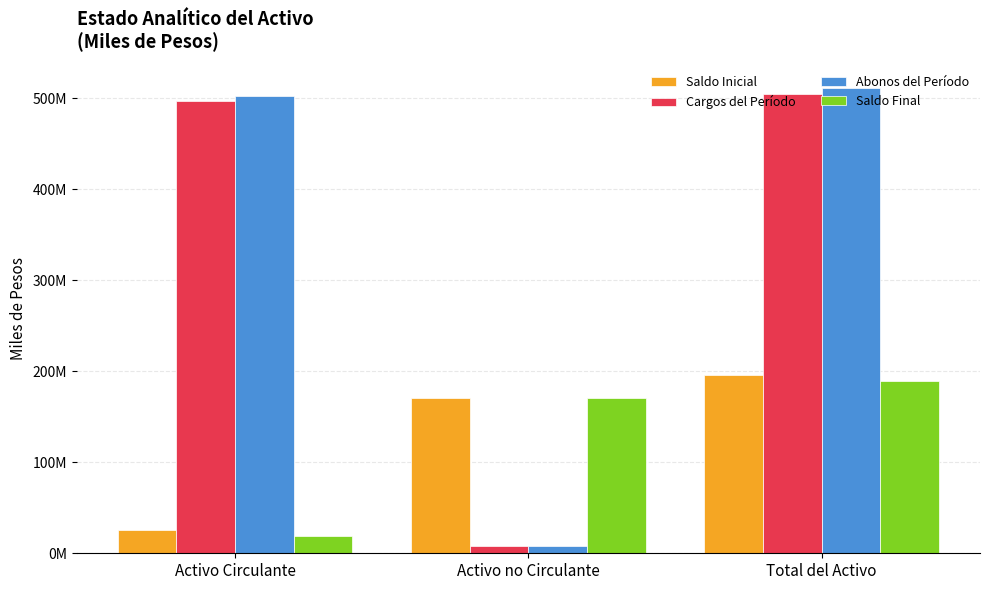

Does the chart contain any negative values?

No